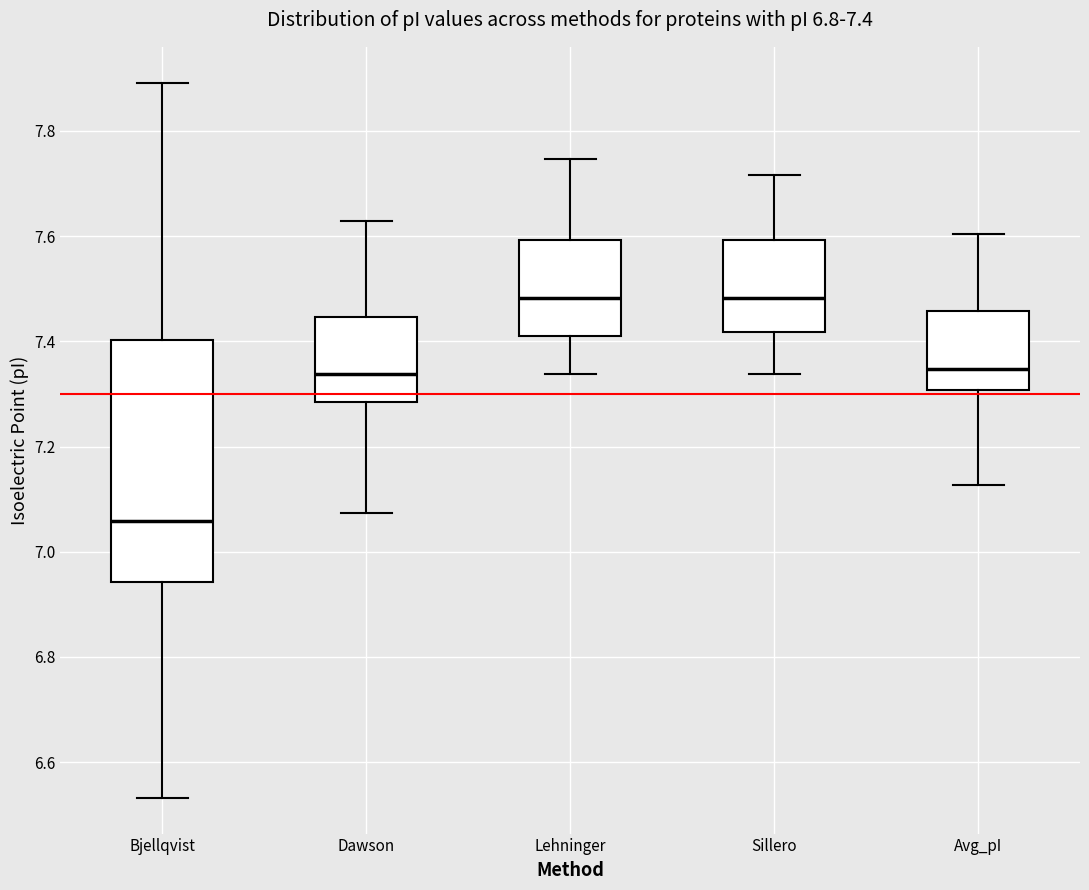

Which box is the tallest, from its lower edge to its upper edge?

Bjellqvist